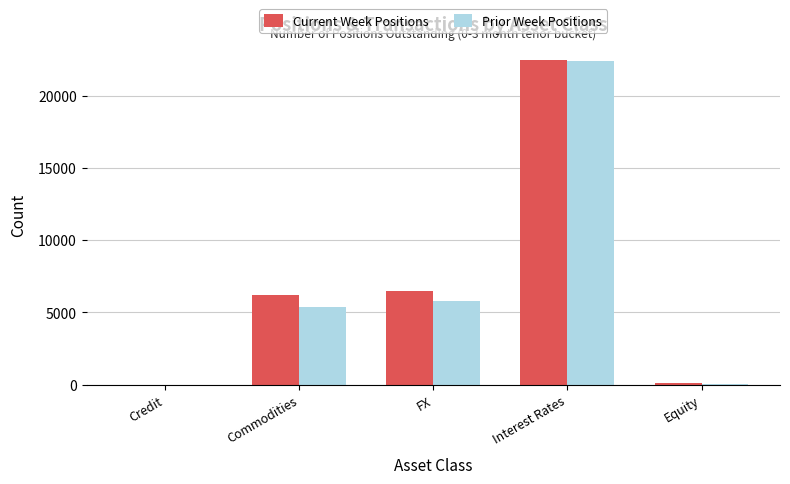

At which category is the sum across all series the highest?

Interest Rates